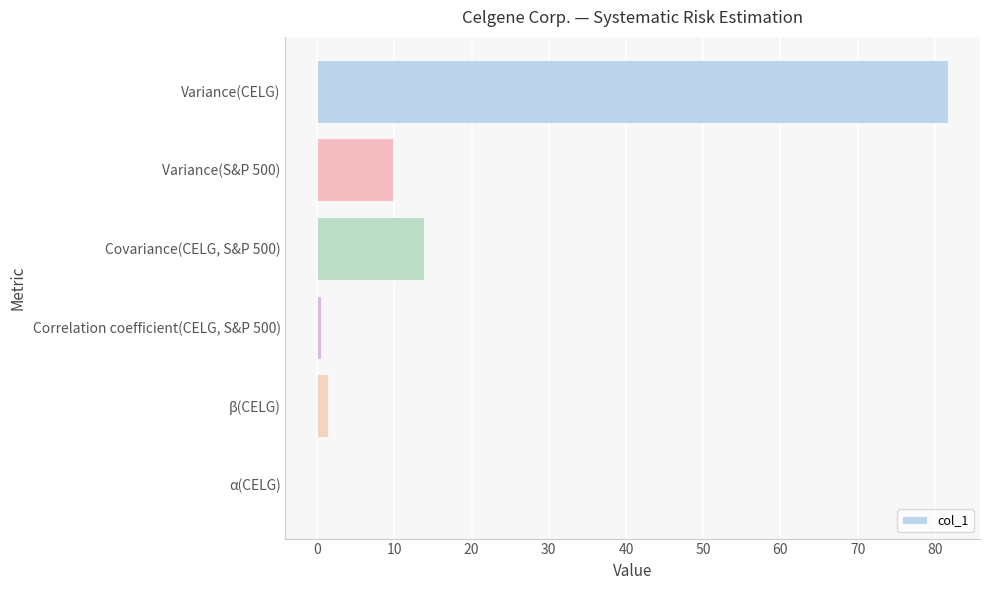

The chart shows a value of 6.6 at Covariance(CELG, S&P 500). True or false?

False